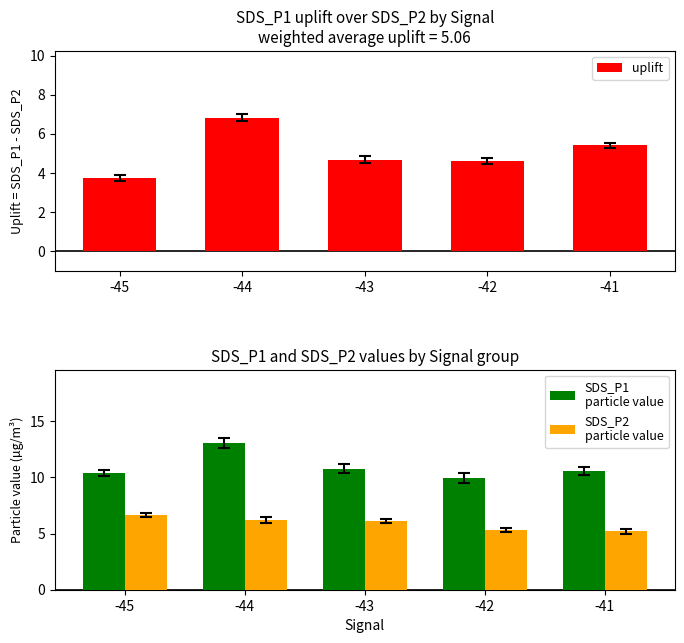

Where does the SDS_P2
particle value series first go above 6?

-45